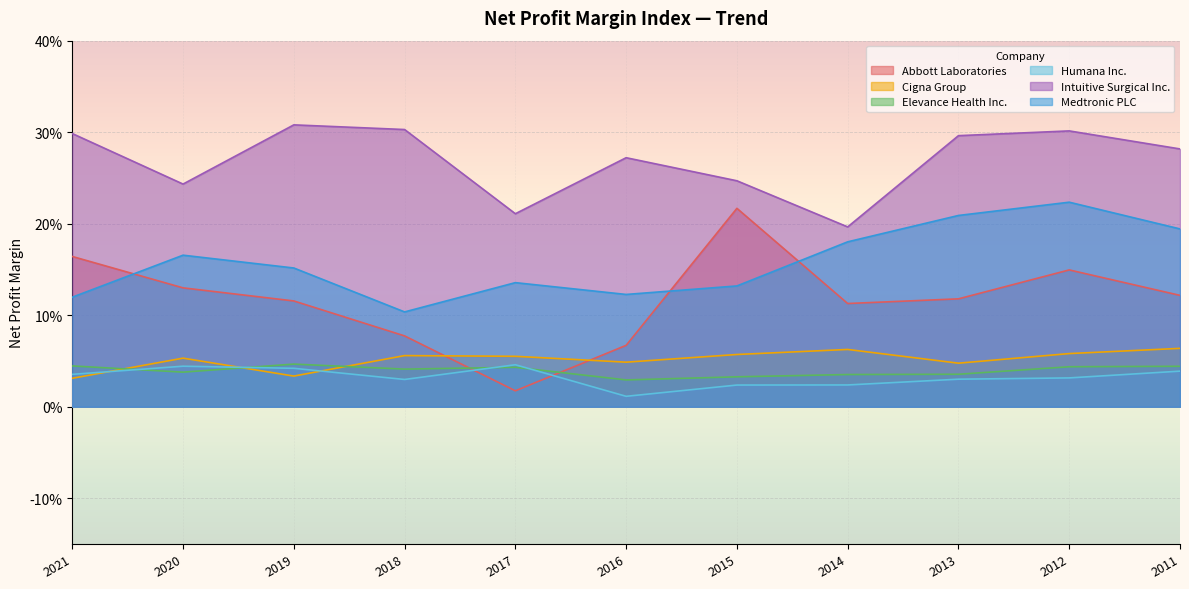

True or false: Abbott Laboratories and Elevance Health Inc. cross at least once.

True